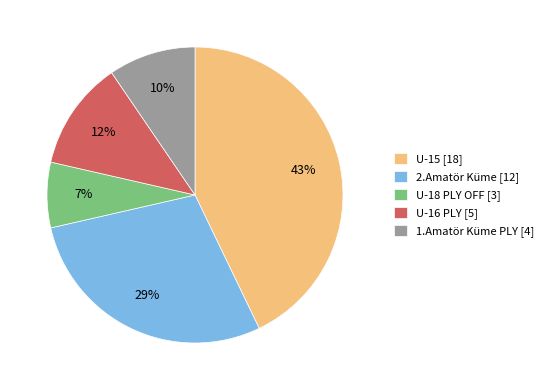

What is the ratio of the value at 2.Amatör Küme to the value at U-16 PLY?

2.4